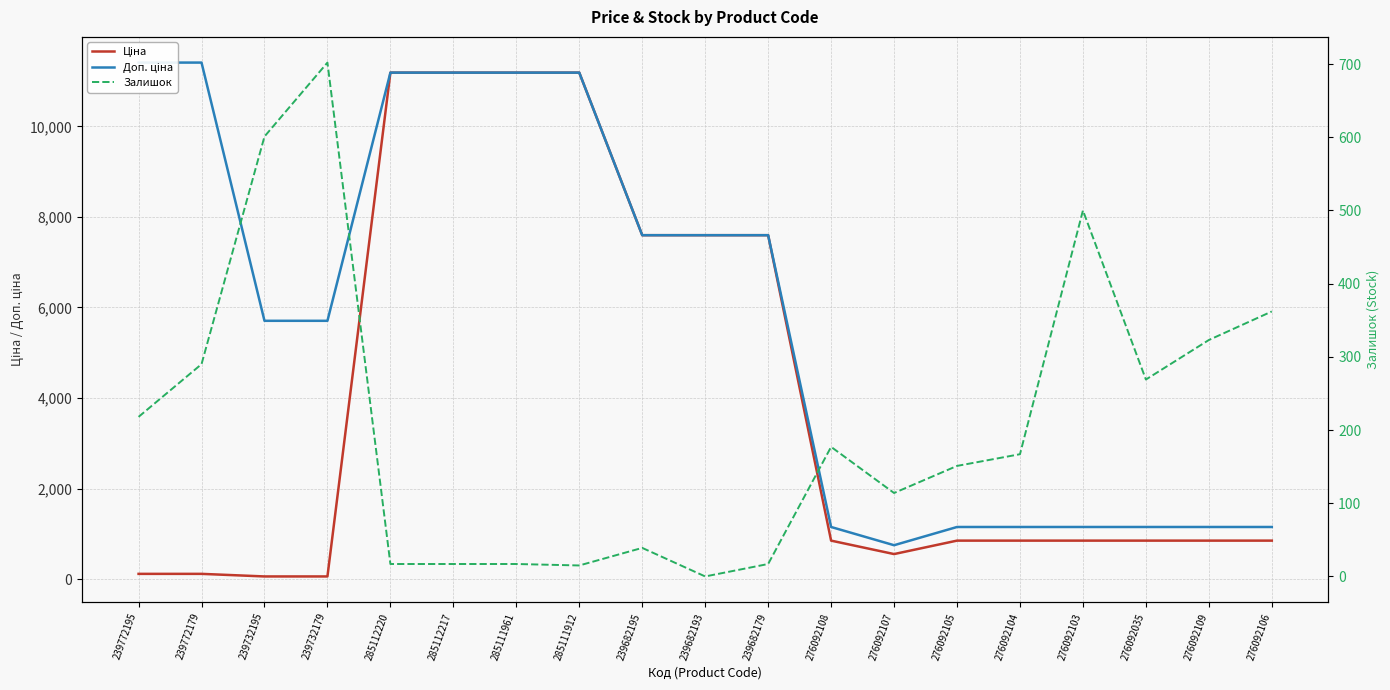

At how many categories does at least one series exceed 10859?

6